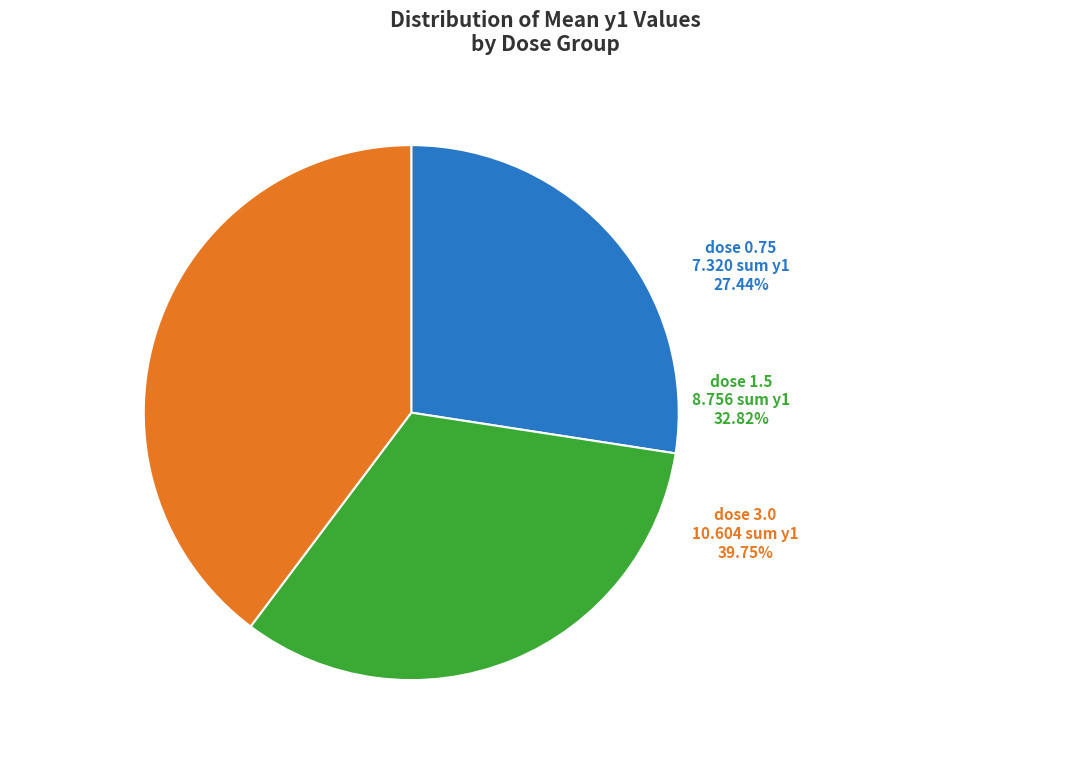

True or false: dose 3.0 accounts for 26% of the total.

False